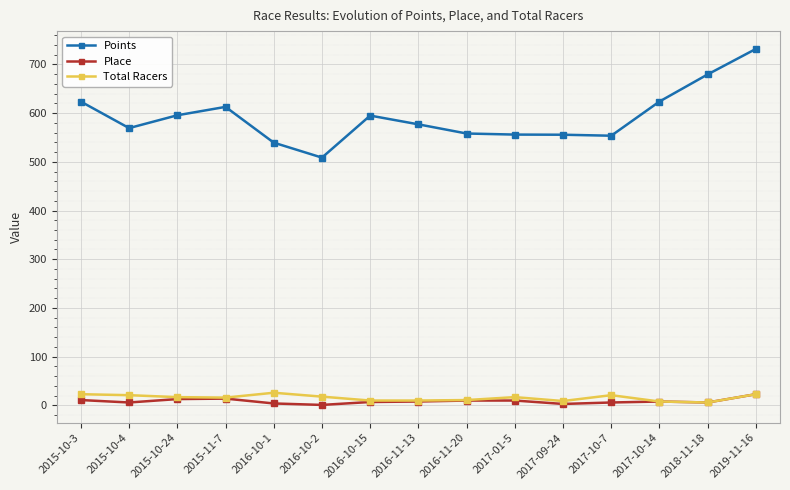

Is it true that Total Racers equals 21.0 at 2017-10-7?

True